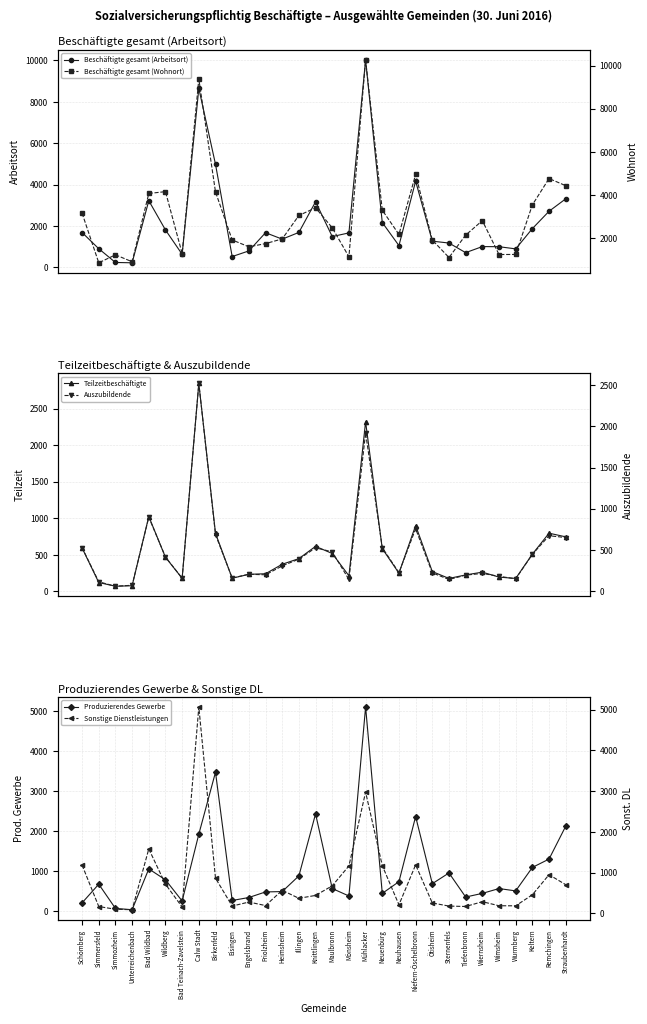

Reading left to right, extract all data points from this chart.

Beschäftigte gesamt (Arbeitsort): 1687	904	239	224	3224	1810	634	8646	4984	525	798	1677	1367	1691	3173	1491	1668	10023	2170	1054	4168	1269	1178	714	1007	1001	896	1876	2713	3314
Beschäftigte gesamt (Wohnort): 3161	863	1231	911	4074	4158	1293	9373	4144	1921	1603	1751	1969	3055	3410	2484	1141	10256	3299	2176	4955	1916	1107	2145	2815	1246	1249	3545	4765	4435
Teilzeitbeschäftigte: 595	122	71	78	1025	467	180	2846	795	181	234	242	372	449	617	519	214	2321	586	250	902	272	178	226	264	196	178	510	797	747
Auszubildende: 527	112	58	70	897	414	155	2523	685	158	204	197	305	388	525	476	140	1923	527	223	757	221	140	193	214	179	148	446	672	650
Produzierendes Gewerbe: 215	680	76	44	1061	789	261	1927	3472	274	348	487	496	887	2433	572	386	5099	451	743	2367	693	960	360	451	571	513	1098	1306	2126
Sonstige Dienstleistungen: 1184	166	99	88	1581	715	154	5070	862	178	276	190	565	368	439	675	1164	2978	1171	209	1190	253	177	167	285	185	184	455	948	703